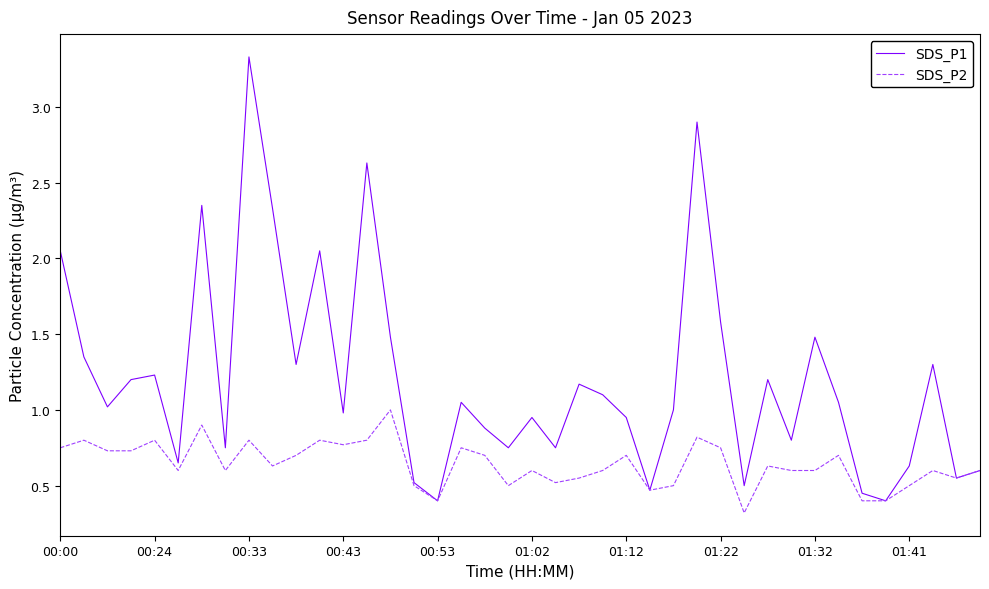

Is this an area chart (filled region under the line)?

No